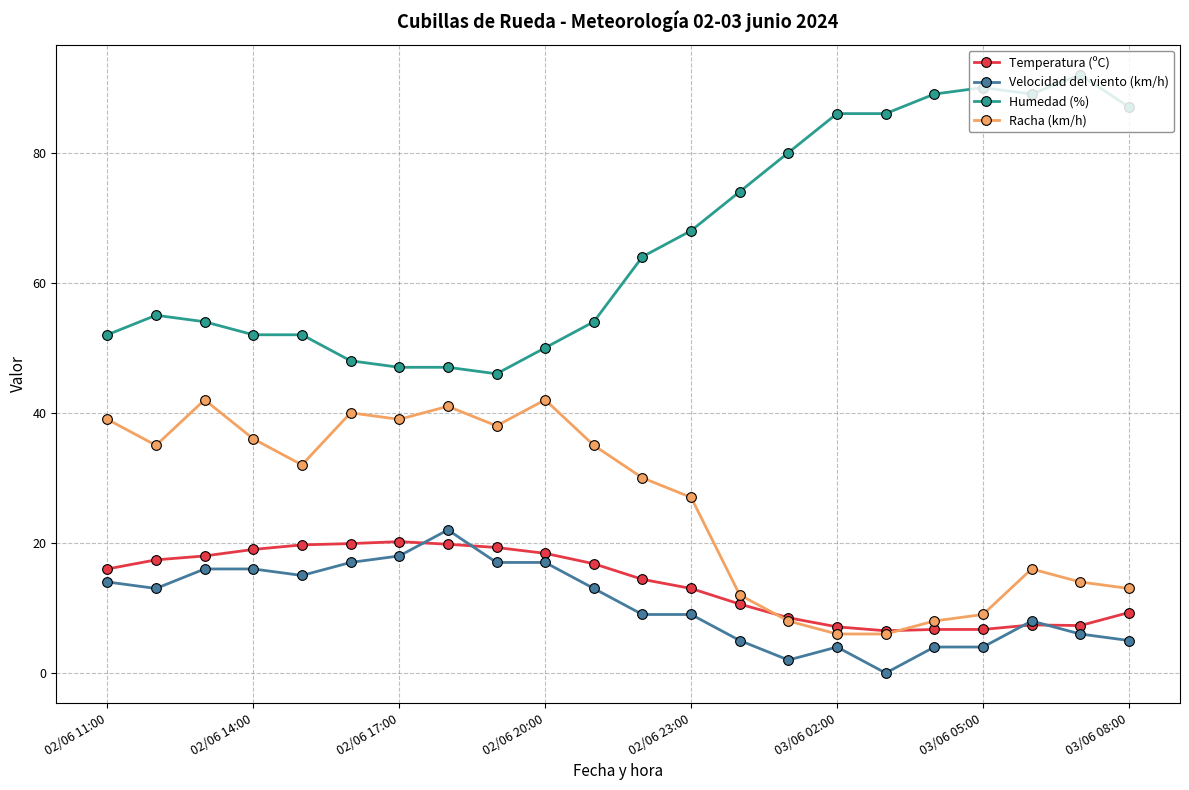

What is the value of the Humedad (%) point at the 14th from the left?

74.0